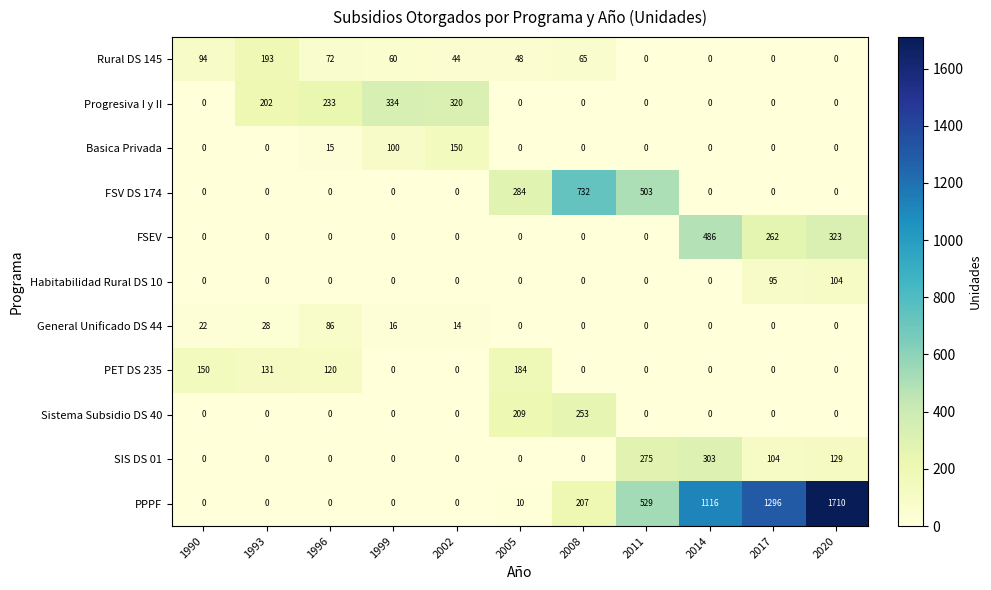

What is the difference between the second highest and second lowest values in the Habitabilidad Rural DS 10 series?

95